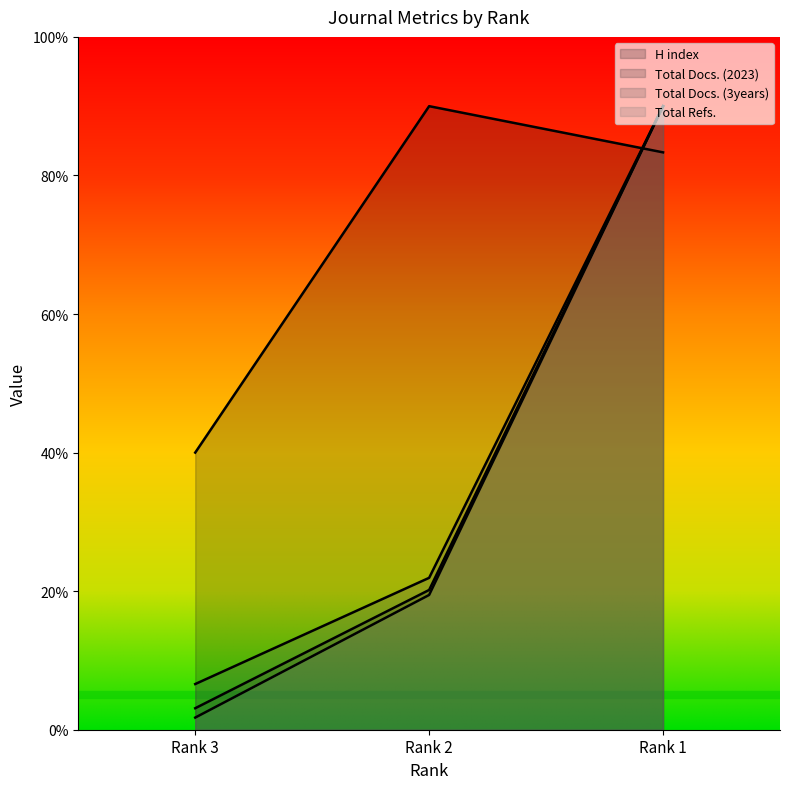

What is the sum of the Total Refs. values at Rank 3 and Rank 1?

91.8